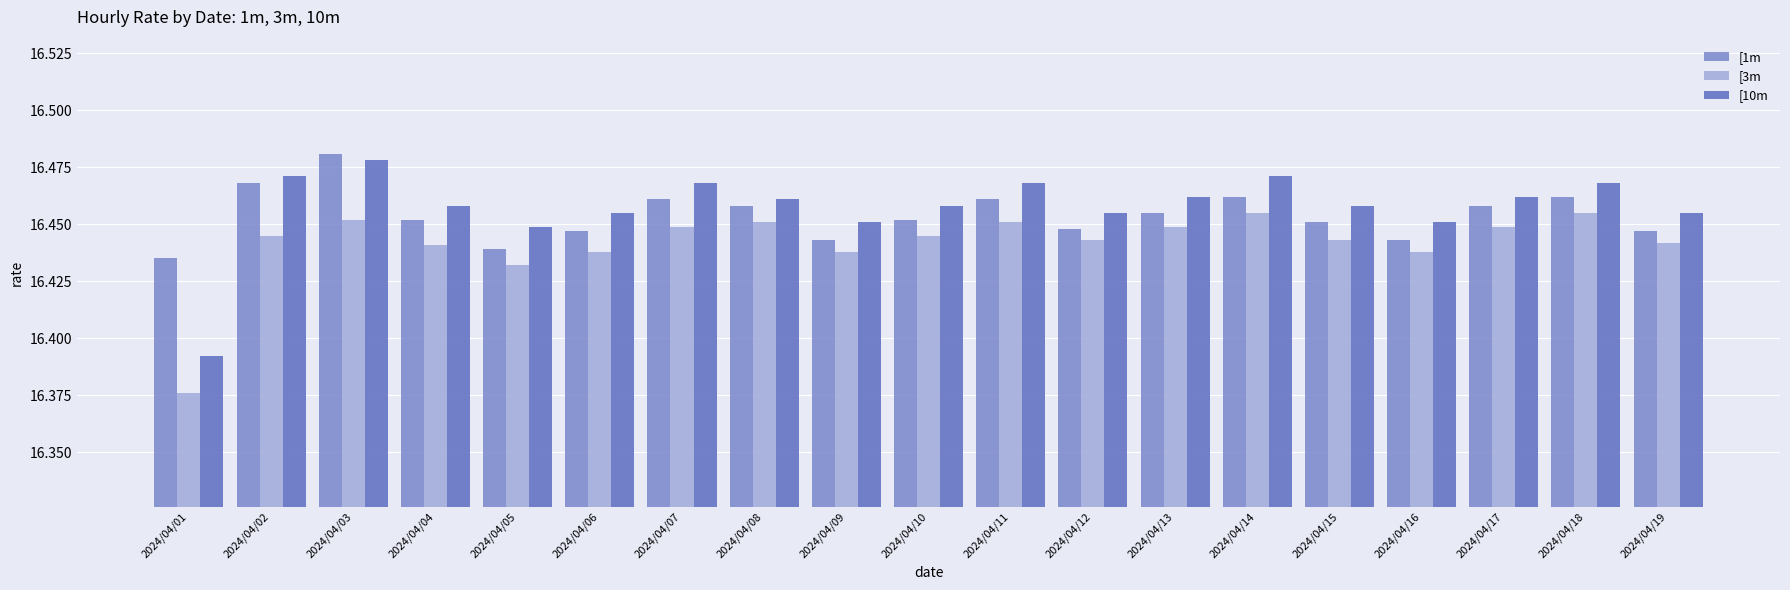

Count the [10m values in the range 16 to 17.

19